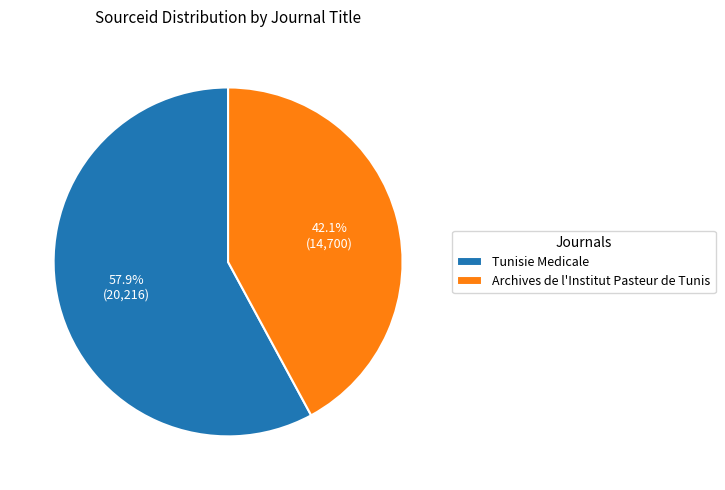

To the nearest percent, what is the average slice percentage?

50%